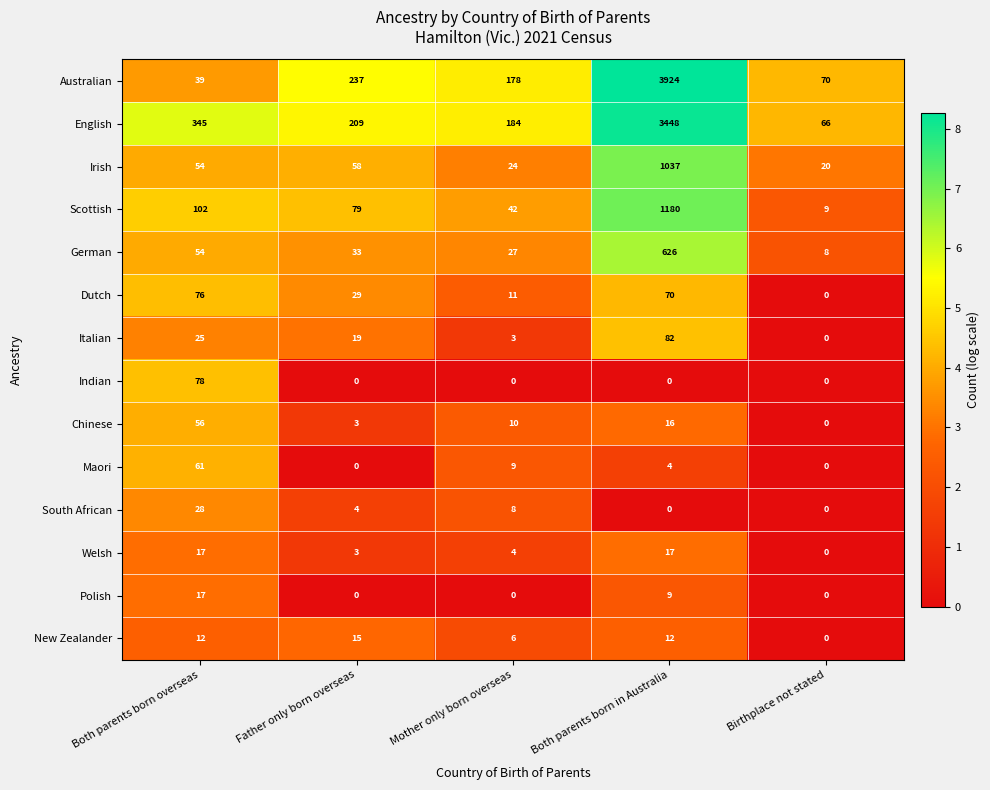

How many distinct data groups are displayed?

14